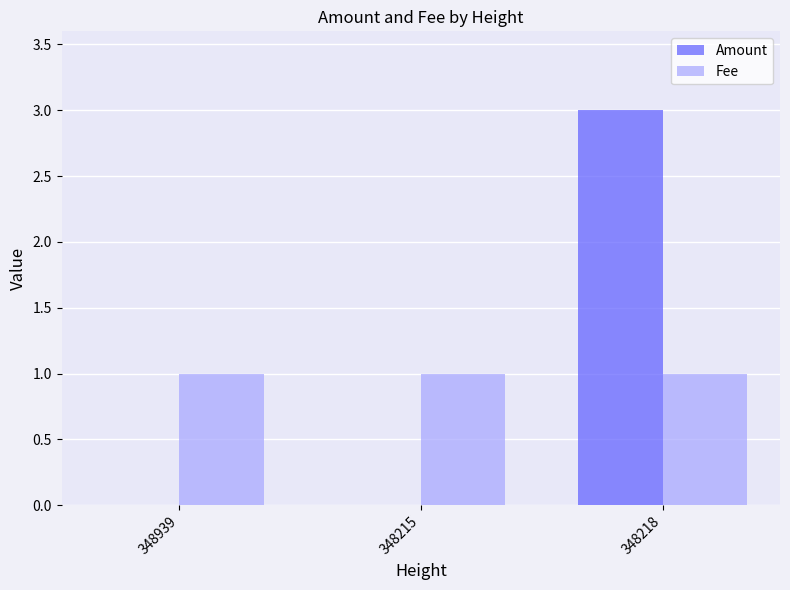

Which category has the highest value across all series?

348218